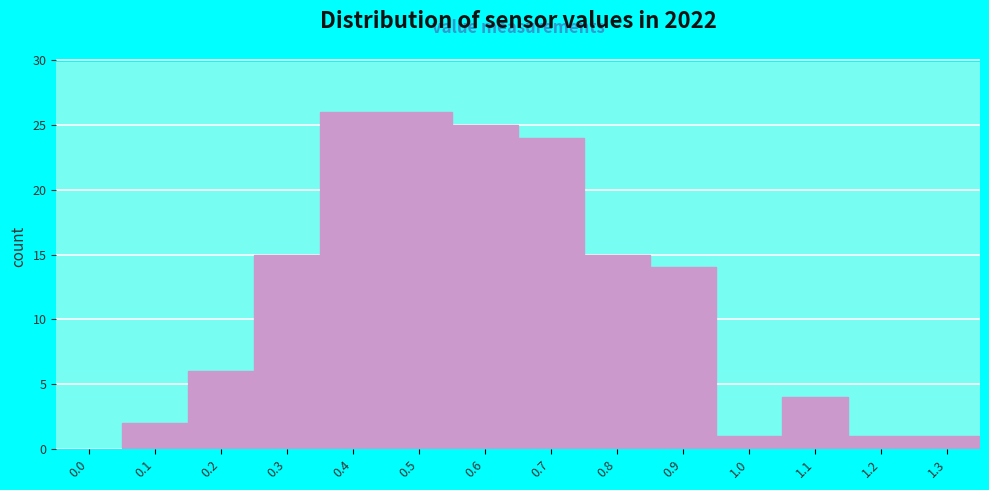

Reading left to right, transcribe all the data shown in this chart.

0.0=0	0.1=2	0.2=6	0.3=15	0.4=26	0.5=26	0.6=25	0.7=24	0.8=15	0.9=14	1.0=1	1.1=4	1.2=1	1.3=1